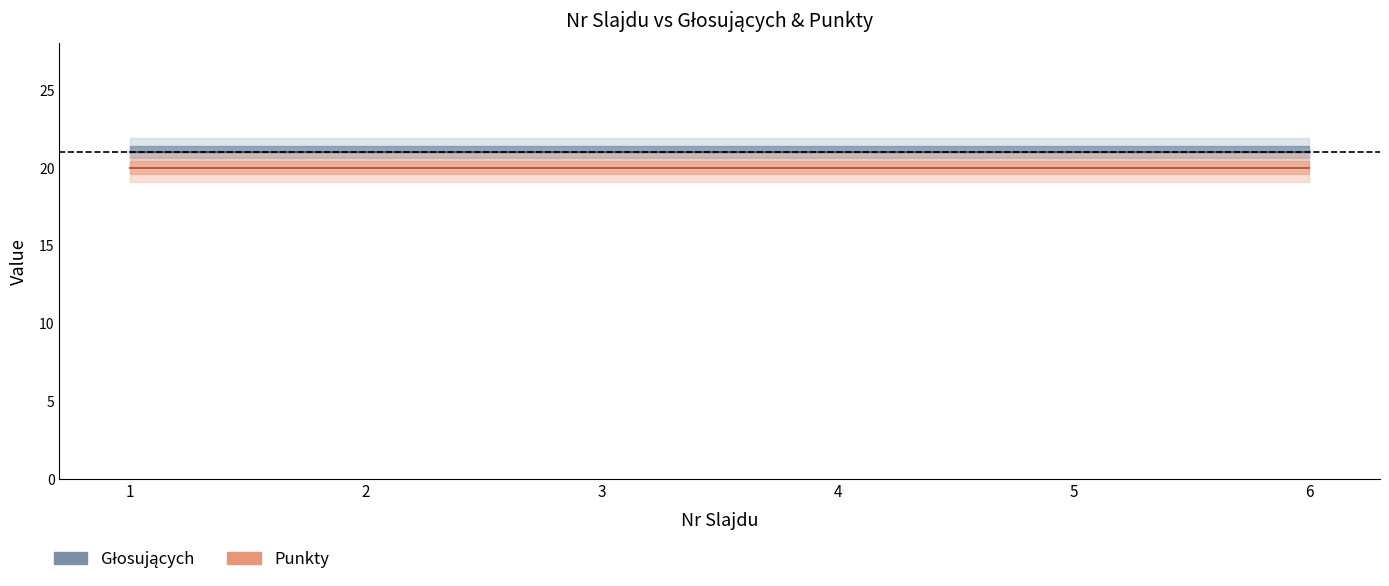

At which label does Punkty reach its minimum?

1